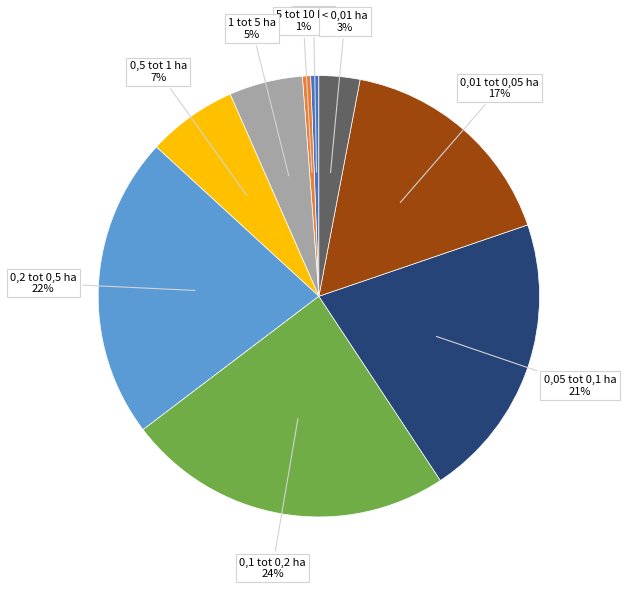

To the nearest percent, what is the average slice percentage?

11%